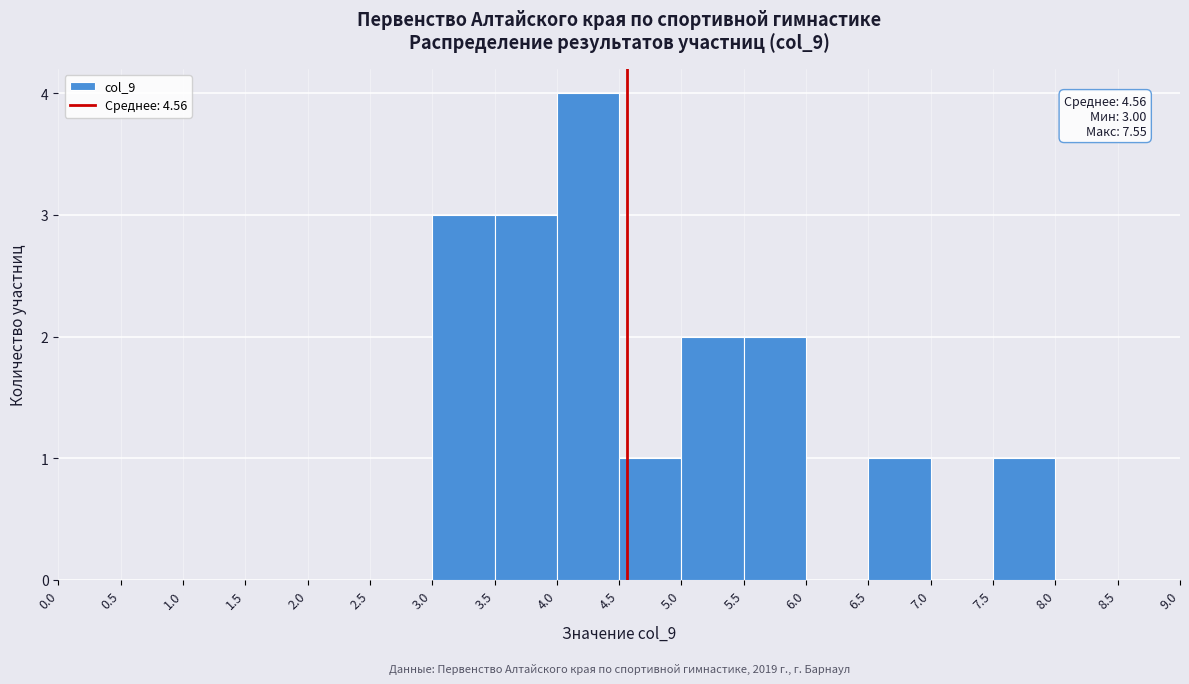

Over which range of the x-axis is the bar tallest?

4.0 to 4.5